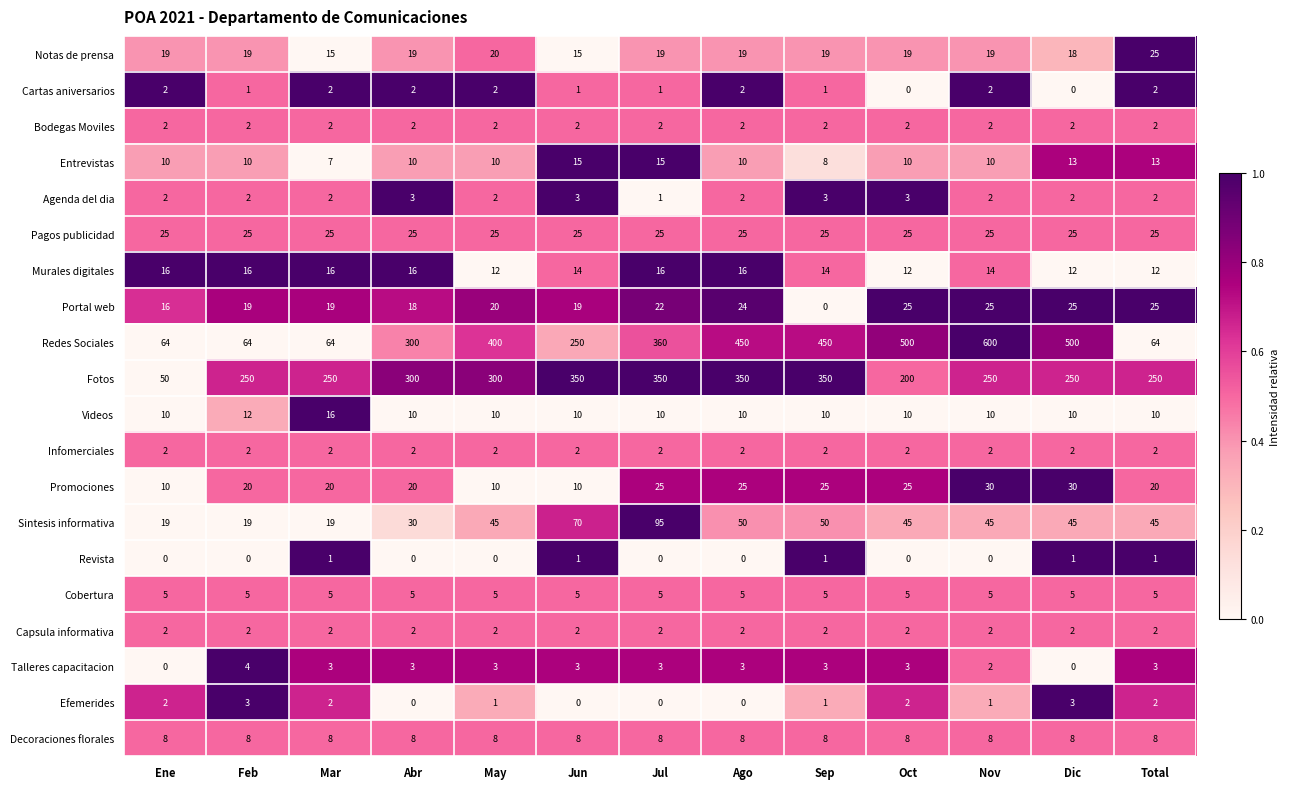

Which label corresponds to the largest value in the chart?

Nov